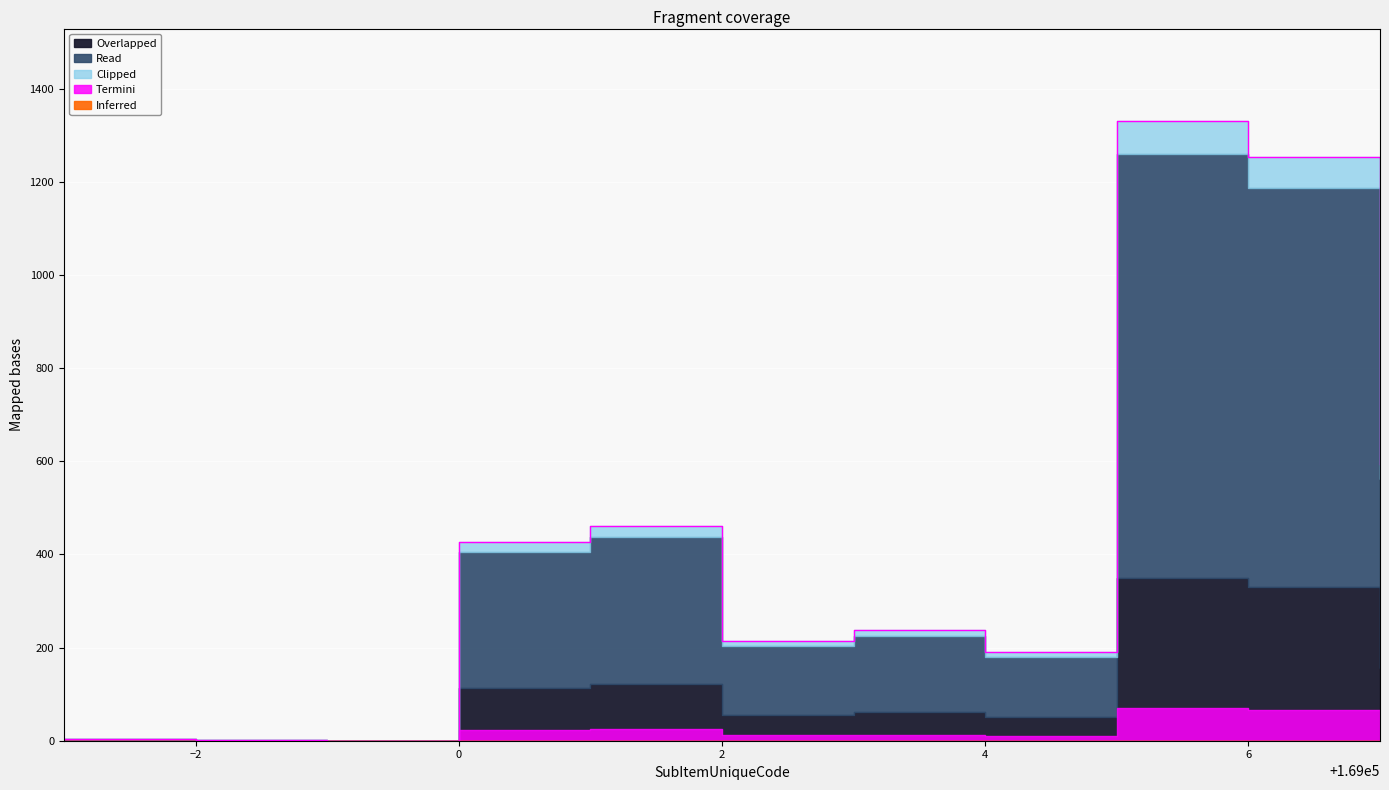

At which category is the sum across all series the highest?

169005